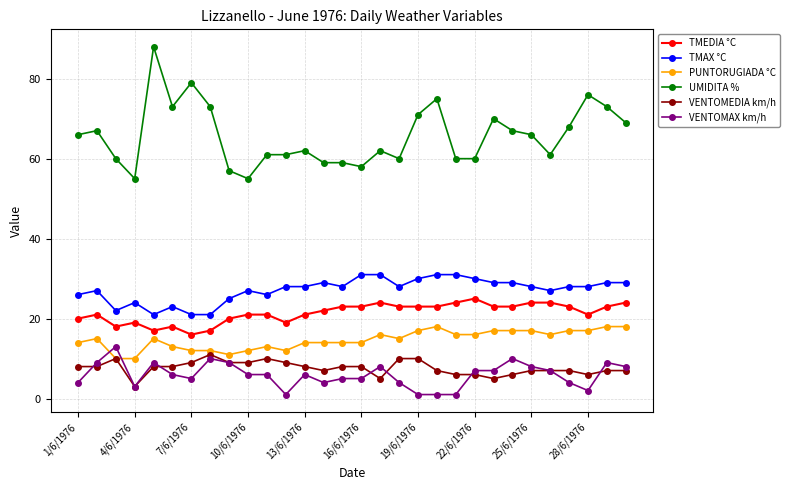

True or false: TMAX °C has more than 1 interior local peaks.

True